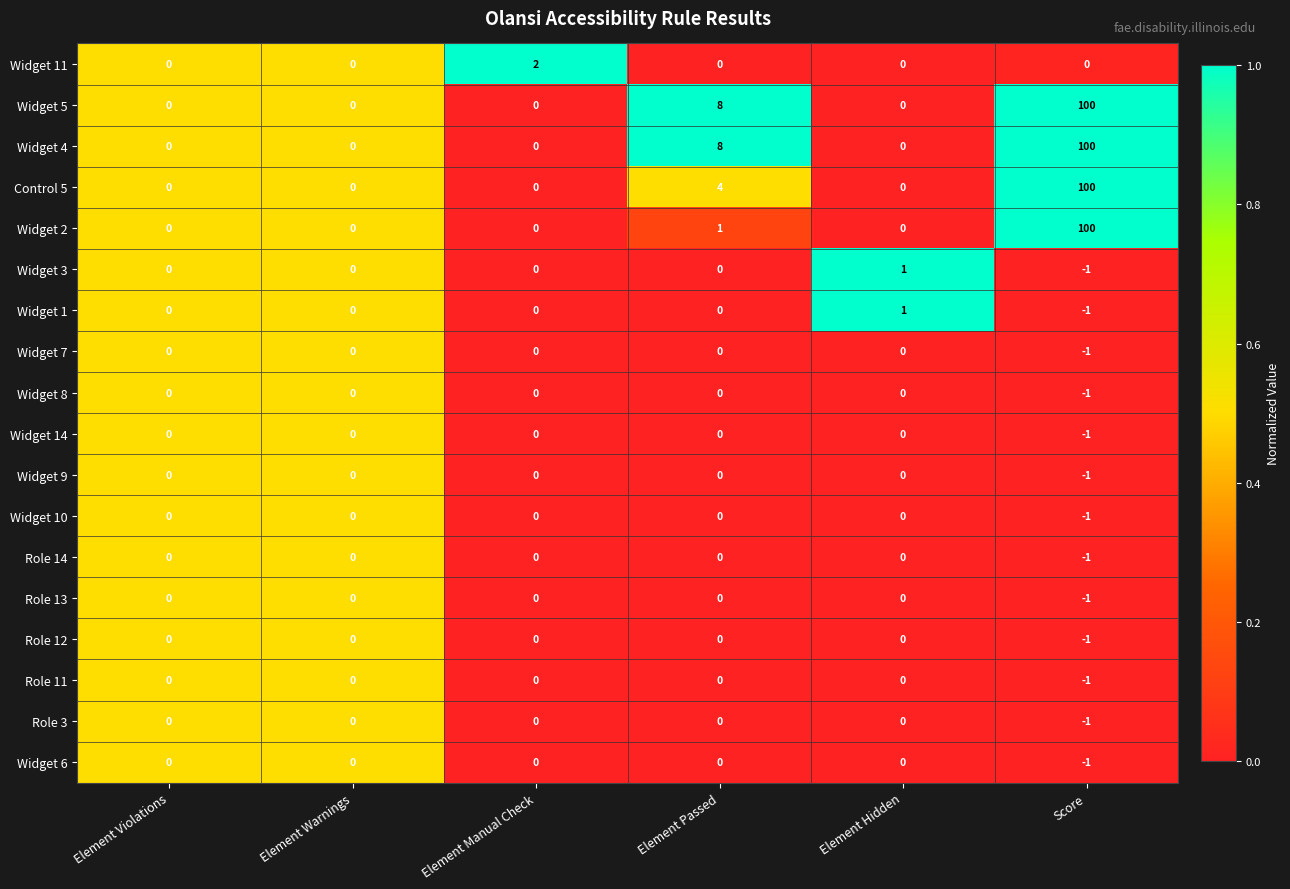

Is the value of Widget 1 at Element Manual Check greater than the value of Widget 3 at Score?

Yes